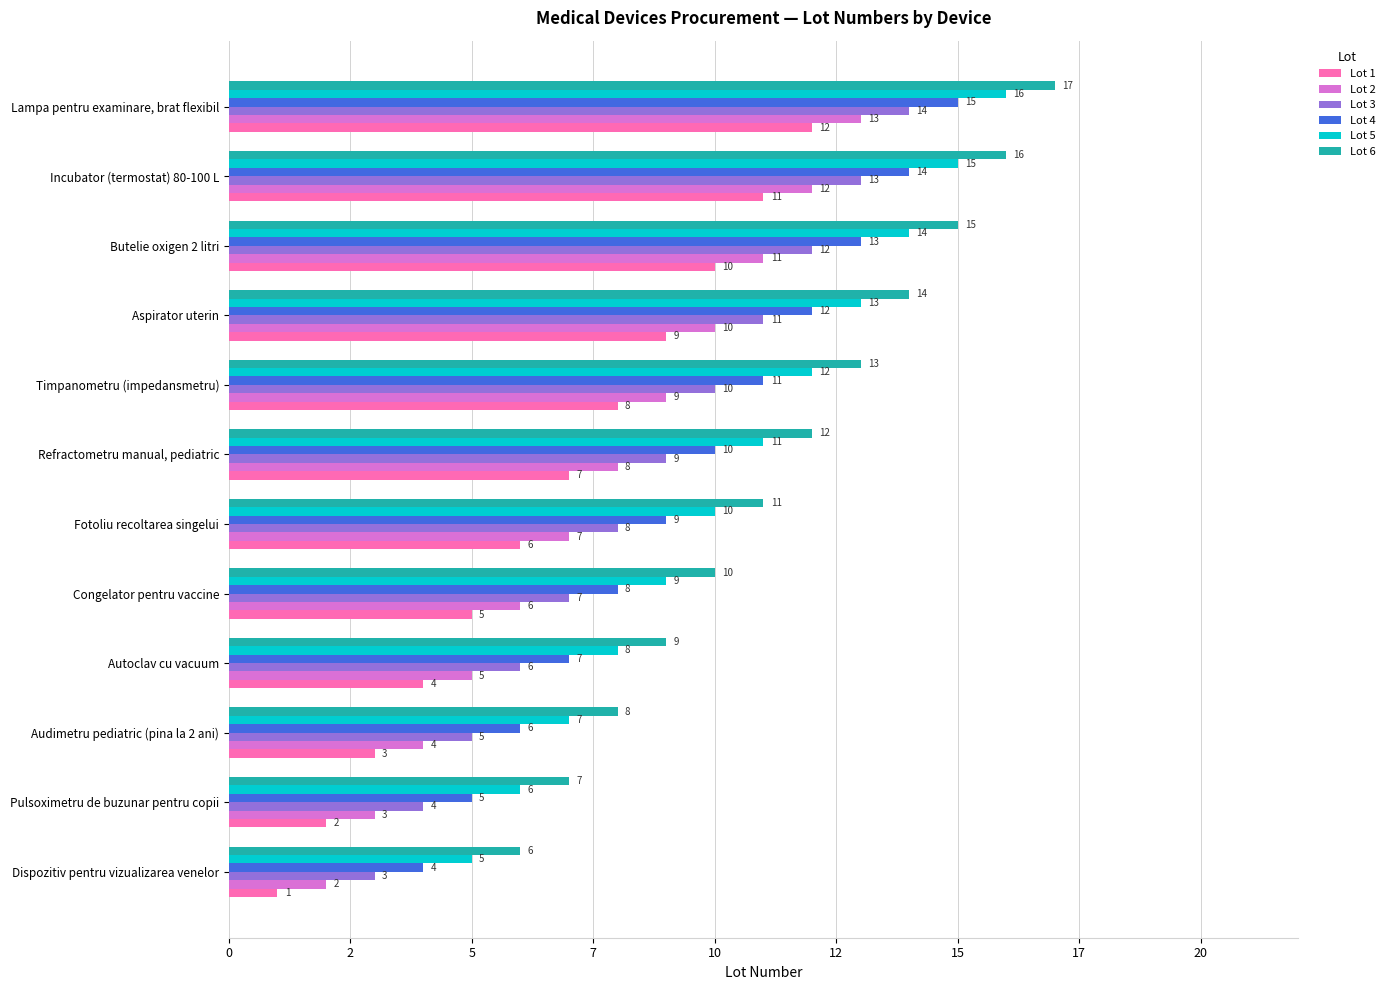

What are all the series names shown in the legend?

Lot 1, Lot 2, Lot 3, Lot 4, Lot 5, Lot 6